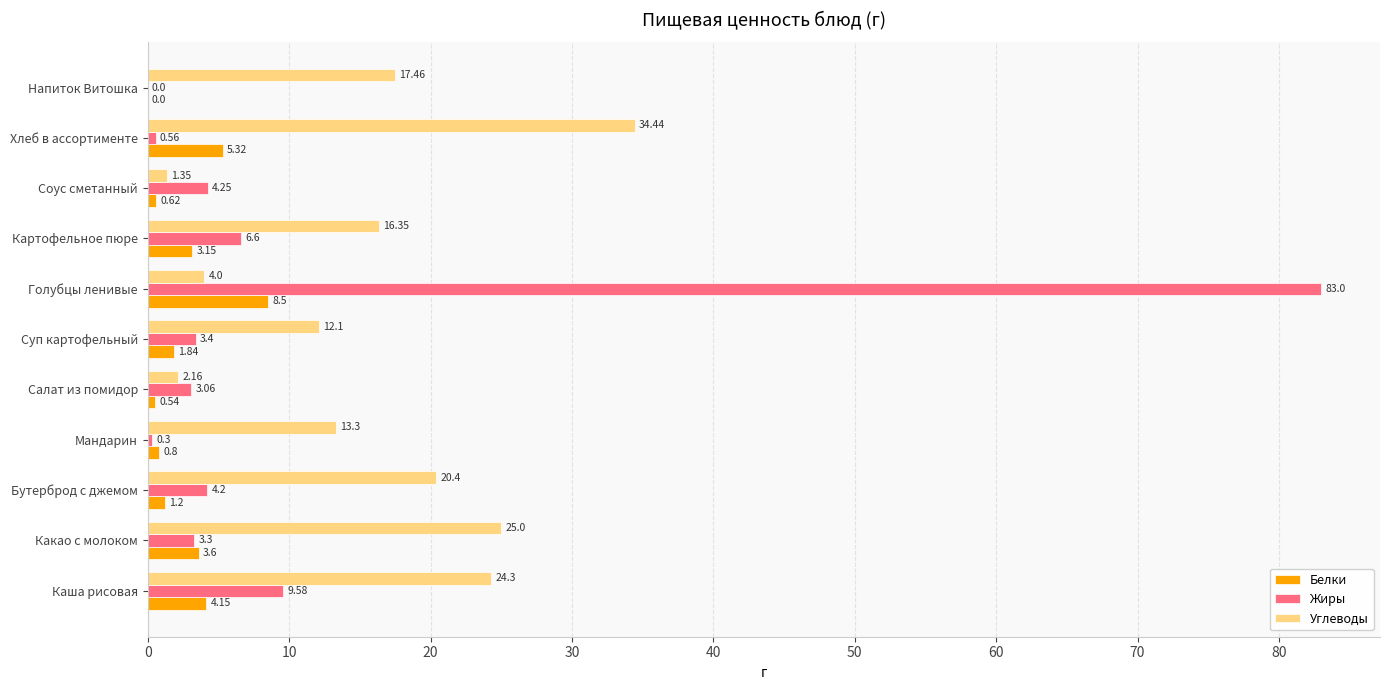

Which series has the largest total across all categories?

Углеводы